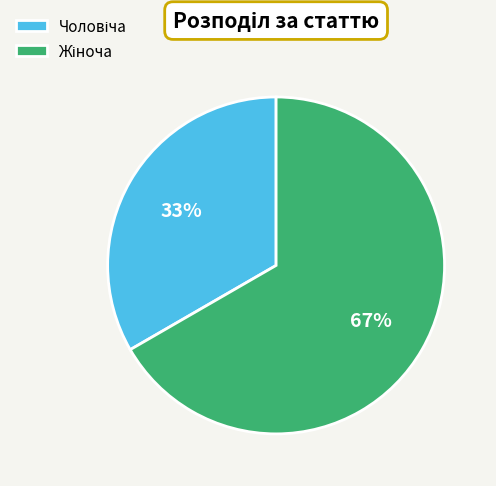

How many slices are in this pie chart?

2